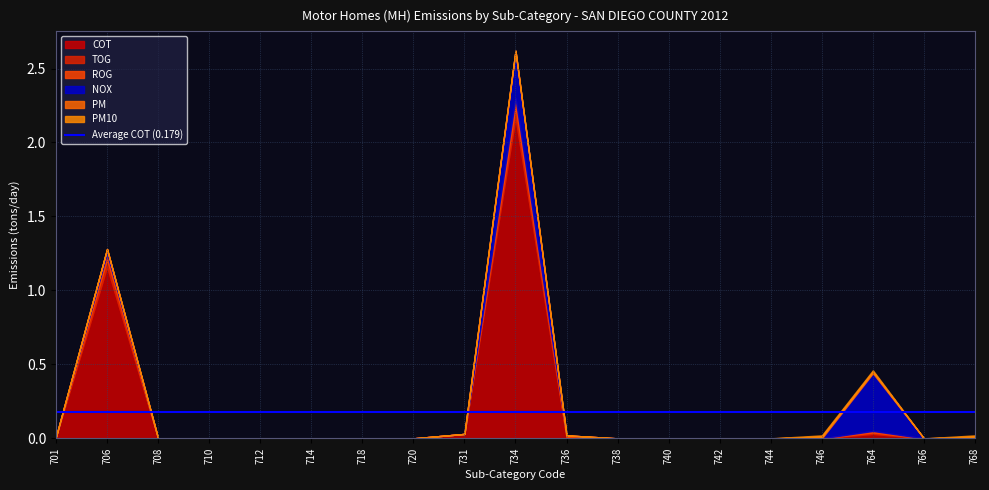

Reading left to right, list all the values displayed in this chart.

COT: 0.0	1.2	0.0	0.0	0.0	0.0	0.0	0.0	0.0	2.2	0.0	0.0	0.0	0.0	0.0	0.0	0.0	0.0	0.0
TOG: 0.0	0.1	0.0	0.0	0.0	0.0	0.0	0.0	0.0	0.1	0.0	0.0	0.0	0.0	0.0	0.0	0.0	0.0	0.0
ROG: 0.0	0.0	0.0	0.0	0.0	0.0	0.0	0.0	0.0	0.1	0.0	0.0	0.0	0.0	0.0	0.0	0.0	0.0	0.0
NOX: 0.0	0.0	0.0	0.0	0.0	0.0	0.0	0.0	0.0	0.3	0.0	0.0	0.0	0.0	0.0	0.0	0.4	0.0	0.0
PM: 0.0	0.0	0.0	0.0	0.0	0.0	0.0	0.0	0.0	0.0	0.0	0.0	0.0	0.0	0.0	0.0	0.0	0.0	0.0
PM10: 0.0	0.0	0.0	0.0	0.0	0.0	0.0	0.0	0.0	0.0	0.0	0.0	0.0	0.0	0.0	0.0	0.0	0.0	0.0